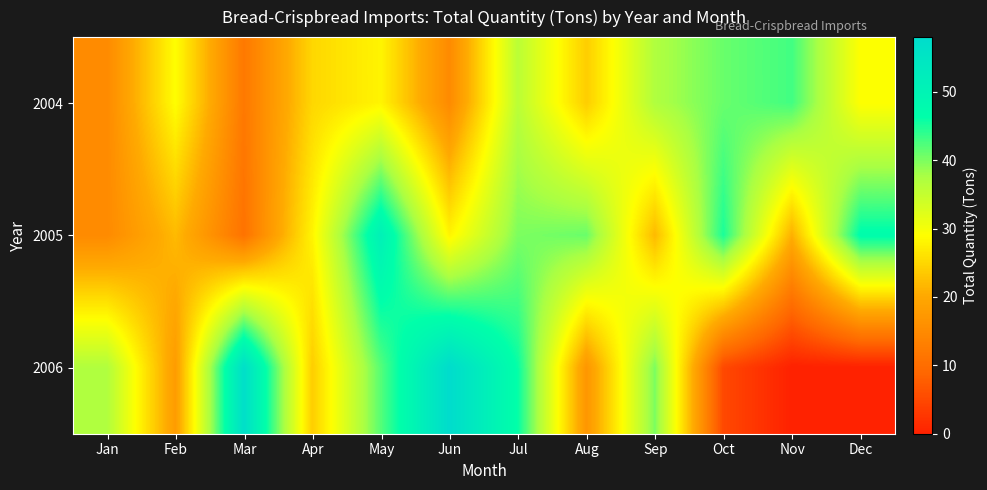

Count the number of categories in the chart.

12